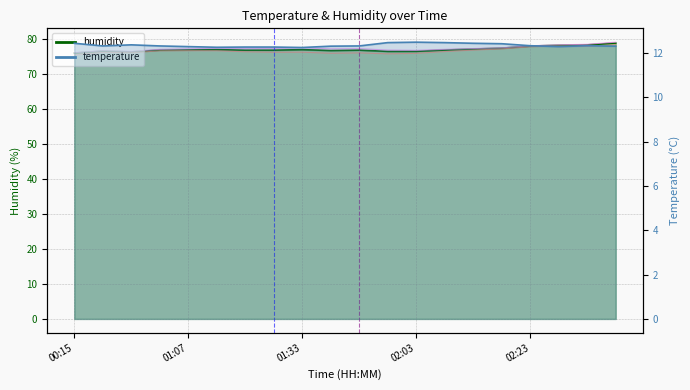

What is the label of the 20th point from the right?

00:15